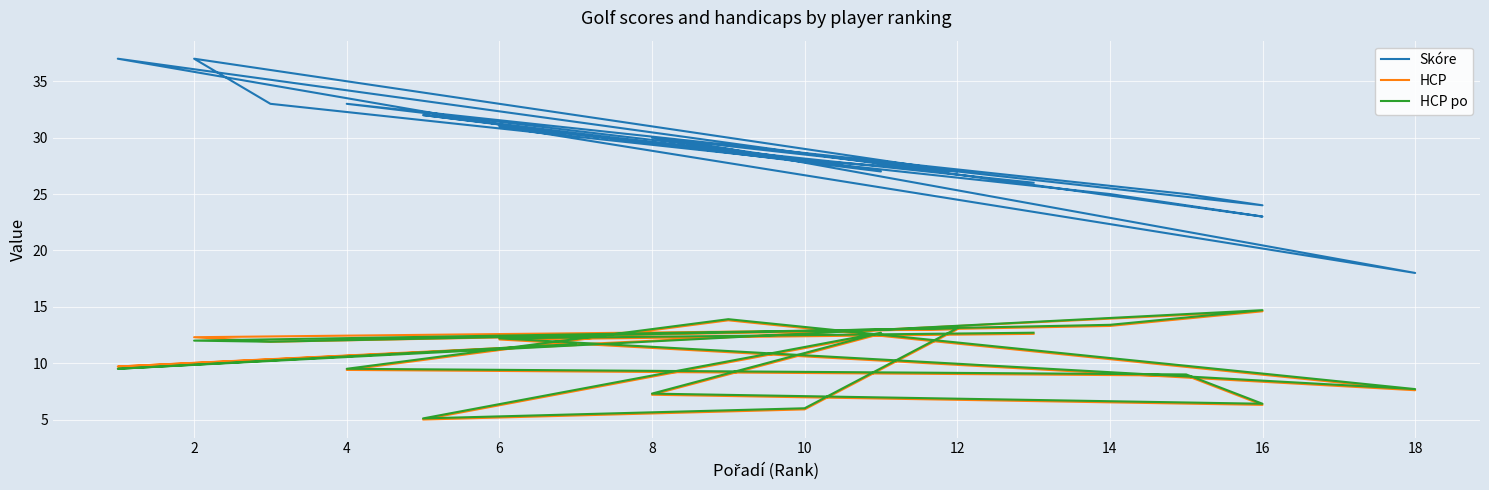

At which category is the sum across all series the highest?

2